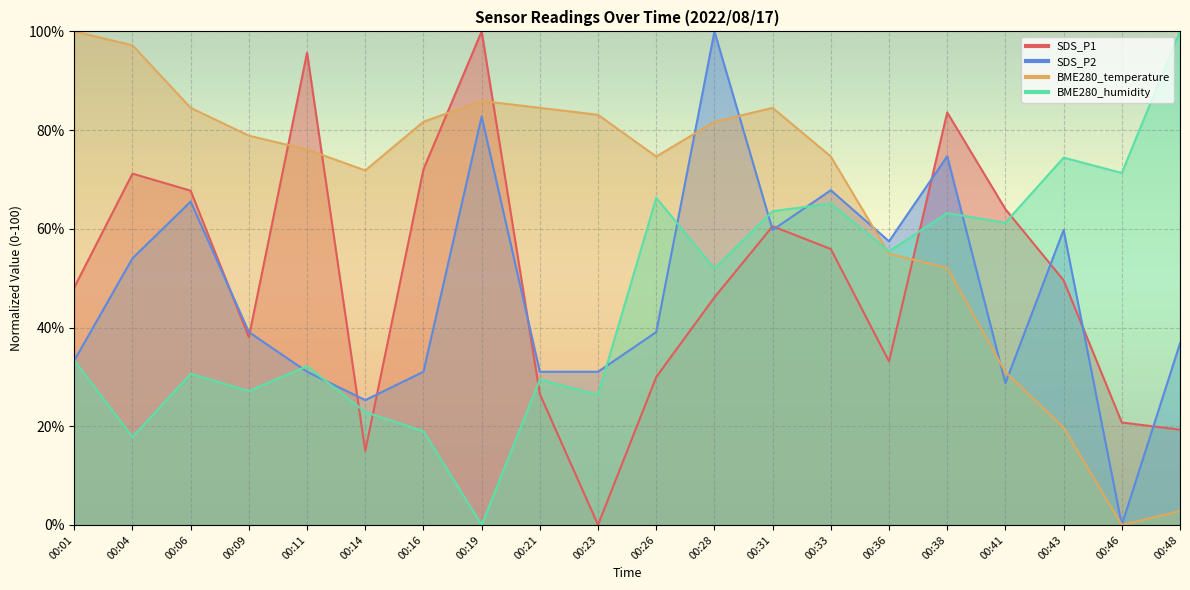

What are all the series names shown in the legend?

SDS_P1, SDS_P2, BME280_temperature, BME280_humidity